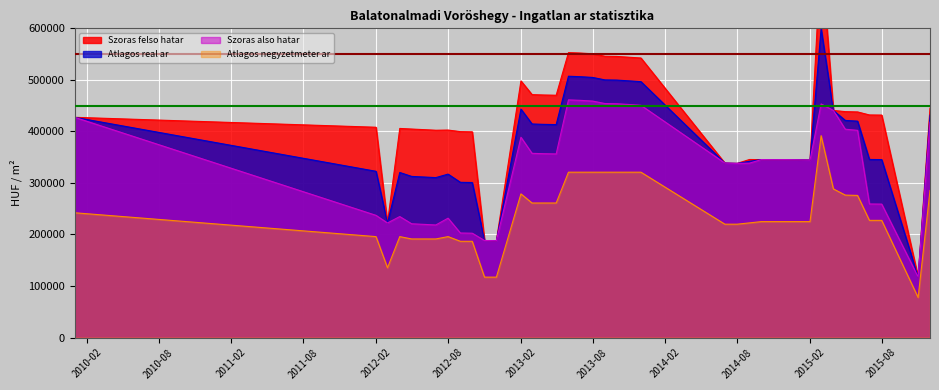

What is the highest value of the Szoras also hatar series?

461201